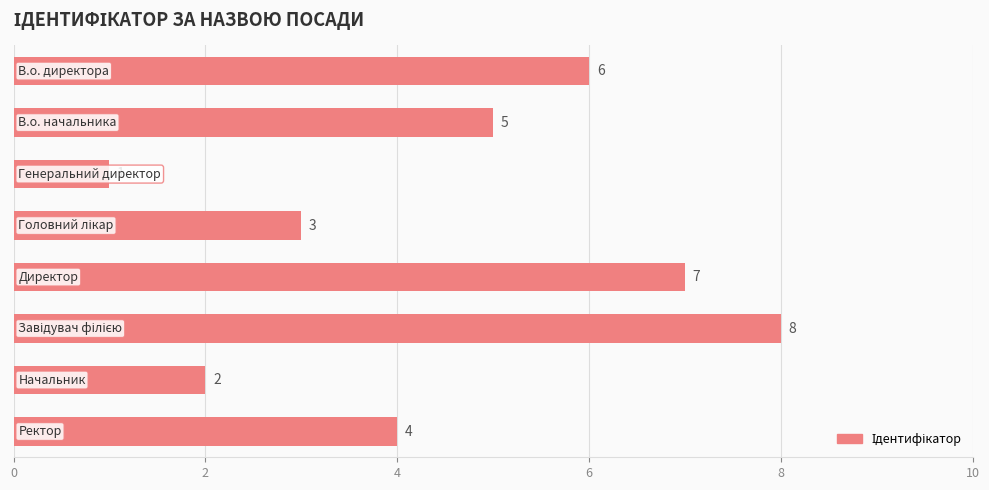

How many values are between 3 and 7?

5